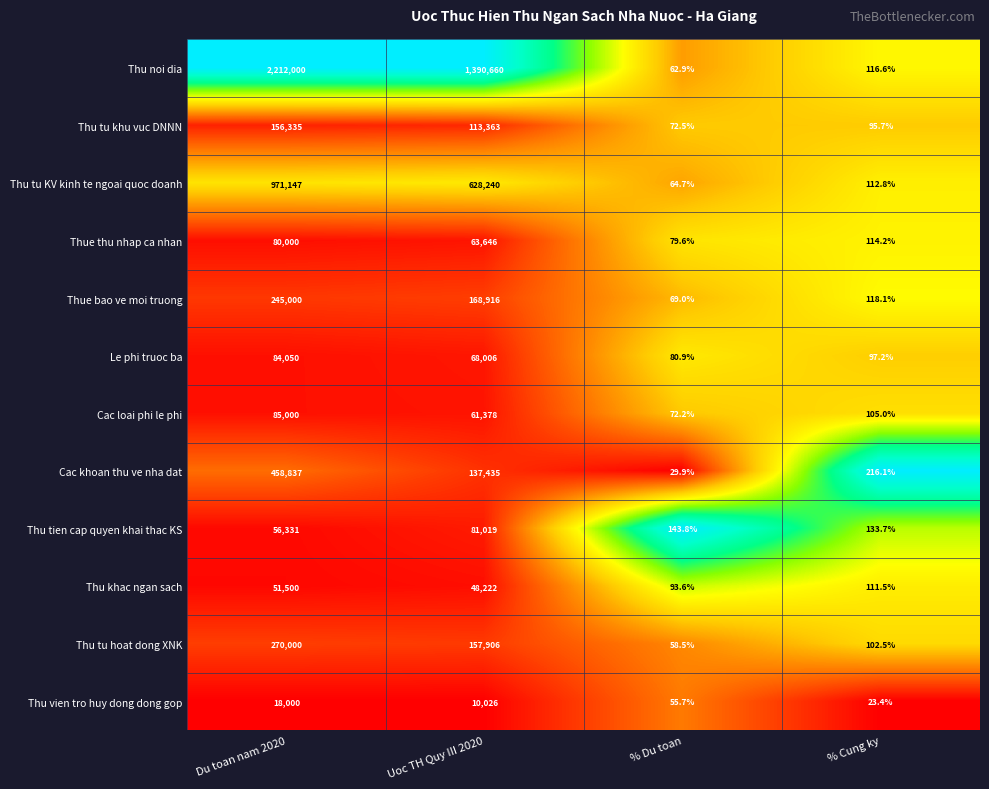

At which category is the sum across all series the highest?

Du toan nam 2020